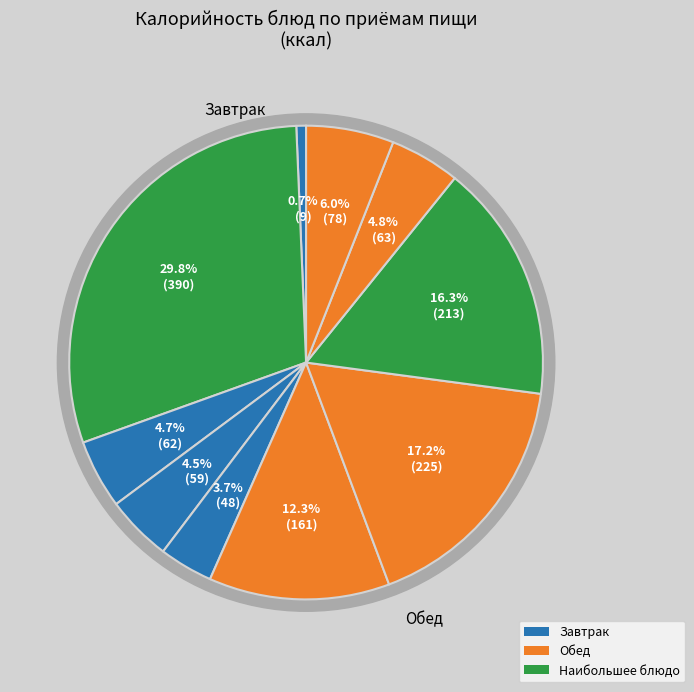

To the nearest percent, what is the difference between the 2 and Обед slice percentages?

2%